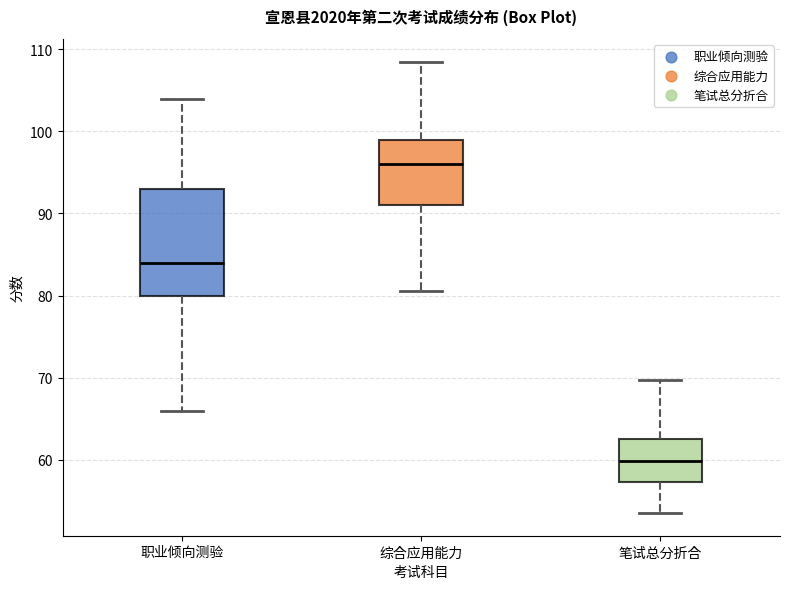

Reading left to right, read every box against the y-axis: the position of its median line, the range the box covers, and the ends of its whiskers. The values are not printed on the chart, so give them approximately, as read against the axis.

职业倾向测验: median 84, box 80 to 93, whiskers 66 to 104
综合应用能力: median 96, box 91 to 99, whiskers 81 to 109
笔试总分折合: median 60, box 57 to 63, whiskers 54 to 70